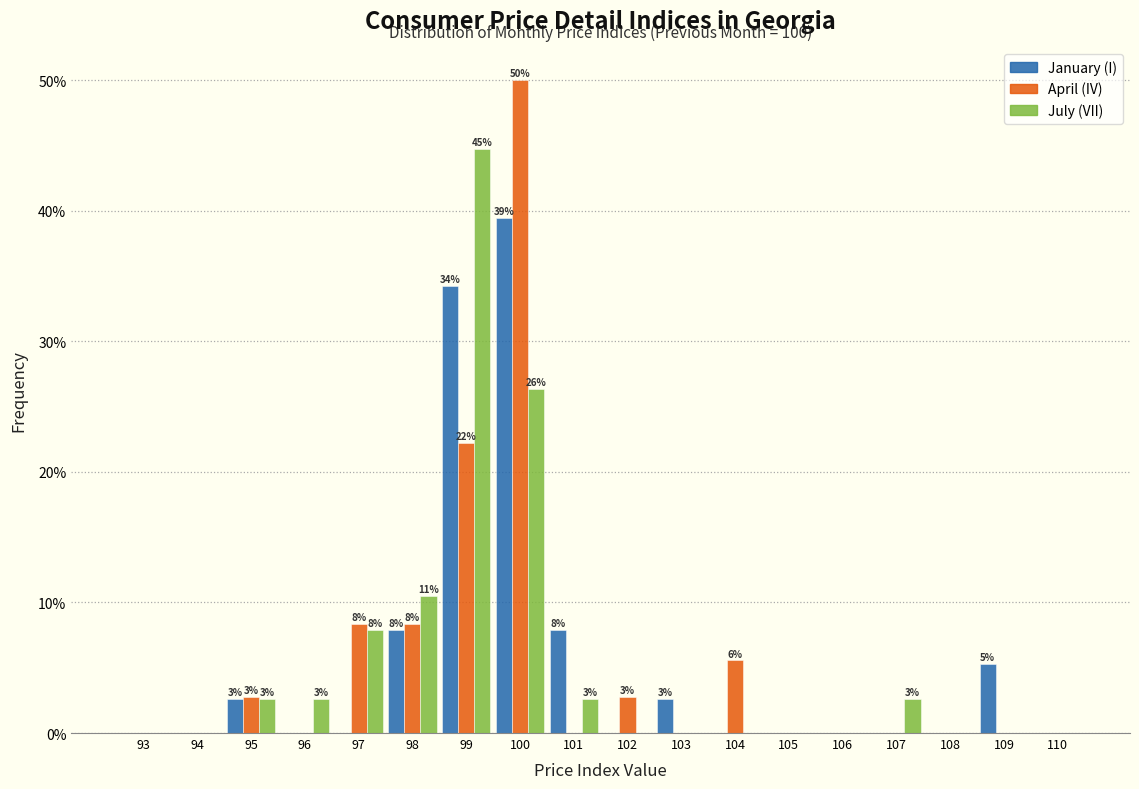

Is the value of April (IV) at 98 greater than the value of January (I) at 105?

Yes